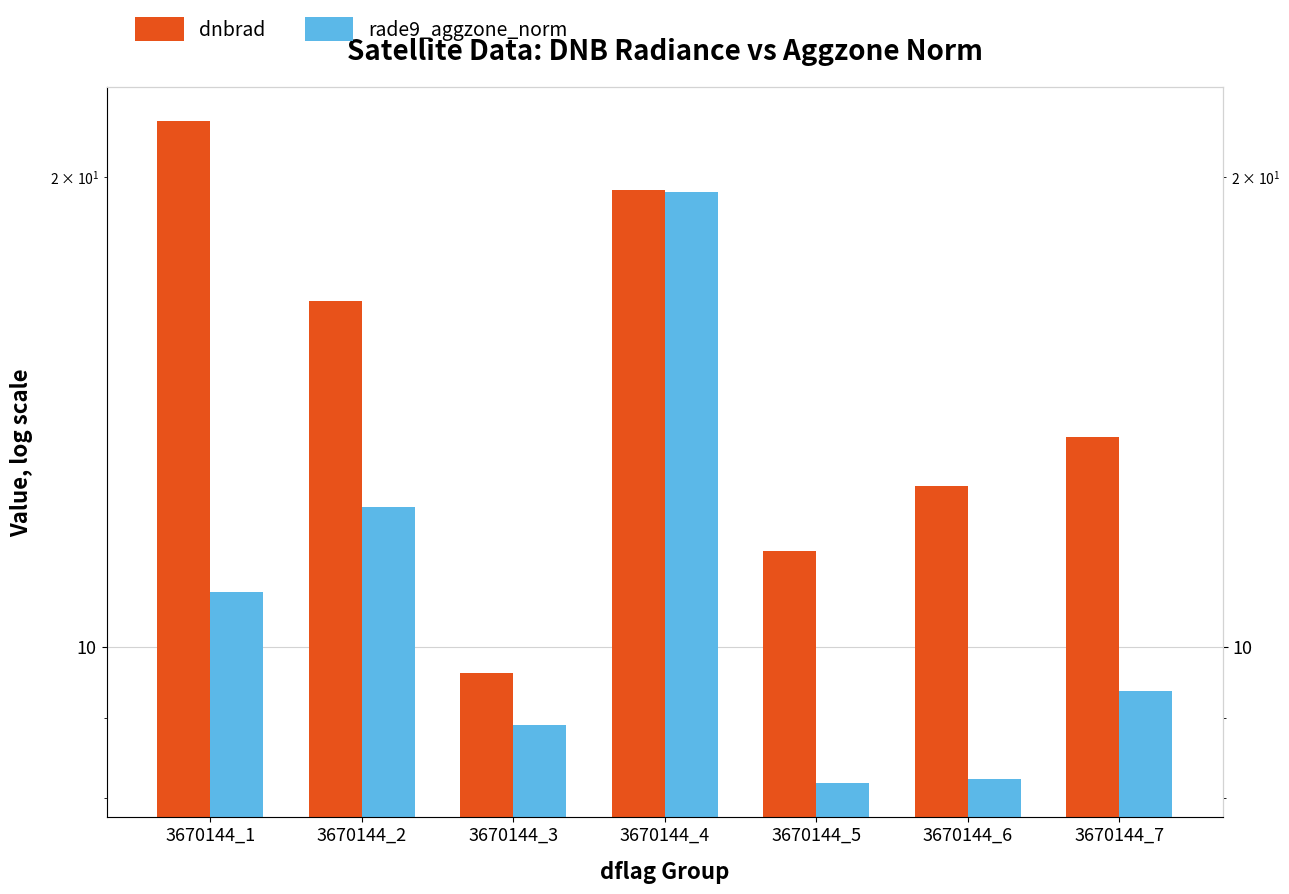

Reading left to right, list all the values displayed in this chart.

dnbrad: 3670144_1=21.7	3670144_2=16.6	3670144_3=9.6	3670144_4=19.6	3670144_5=11.5	3670144_6=12.7	3670144_7=13.6
rade9_aggzone_norm: 3670144_1=10.8	3670144_2=12.3	3670144_3=8.9	3670144_4=19.5	3670144_5=8.2	3670144_6=8.2	3670144_7=9.4